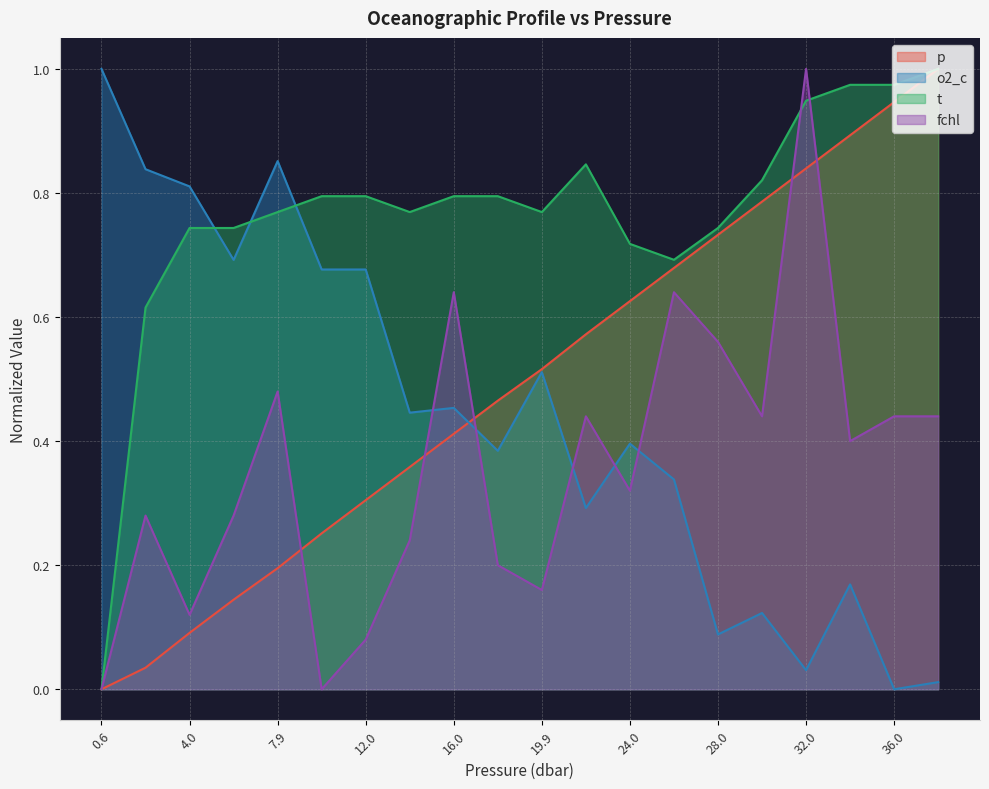

Which series has the largest range (max minus min)?

p